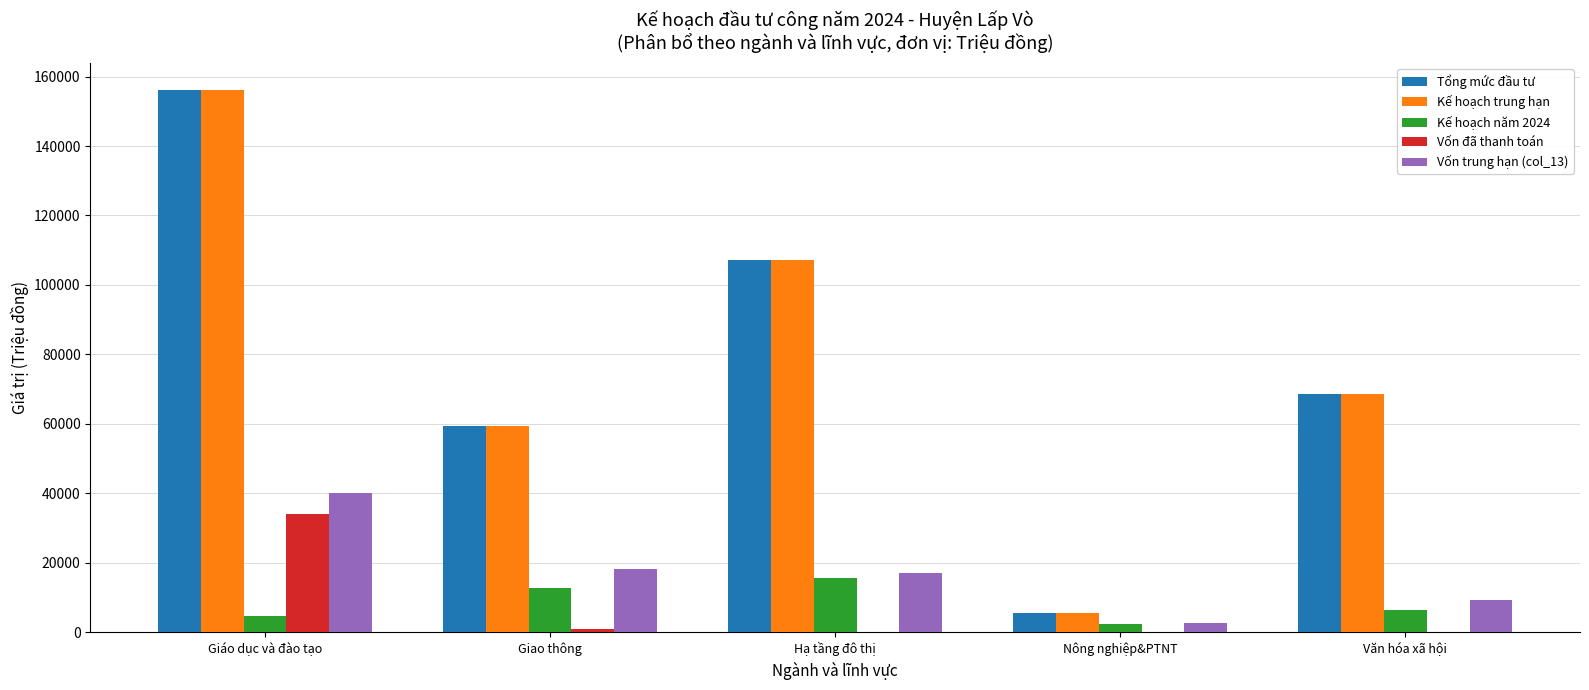

What is the average value of the Kế hoạch năm 2024 series?

8400.0